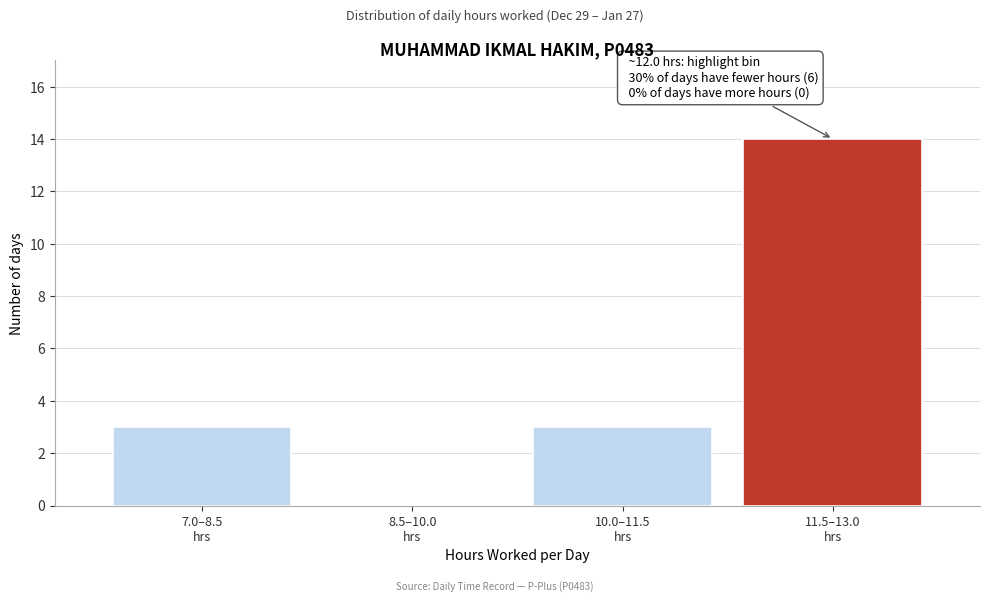

What is the maximum value shown in the chart?

14